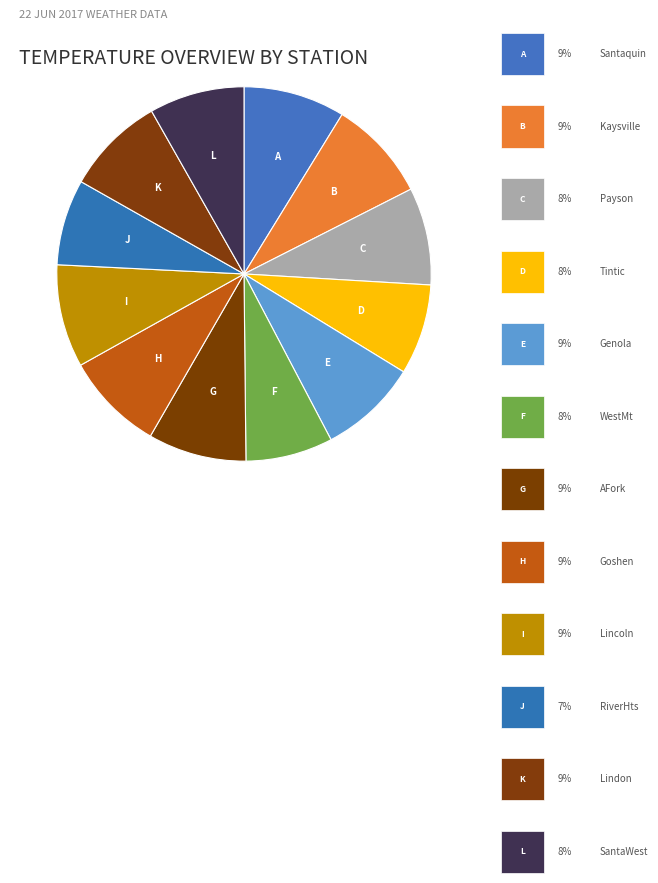

Count the number of slices in the pie.

12